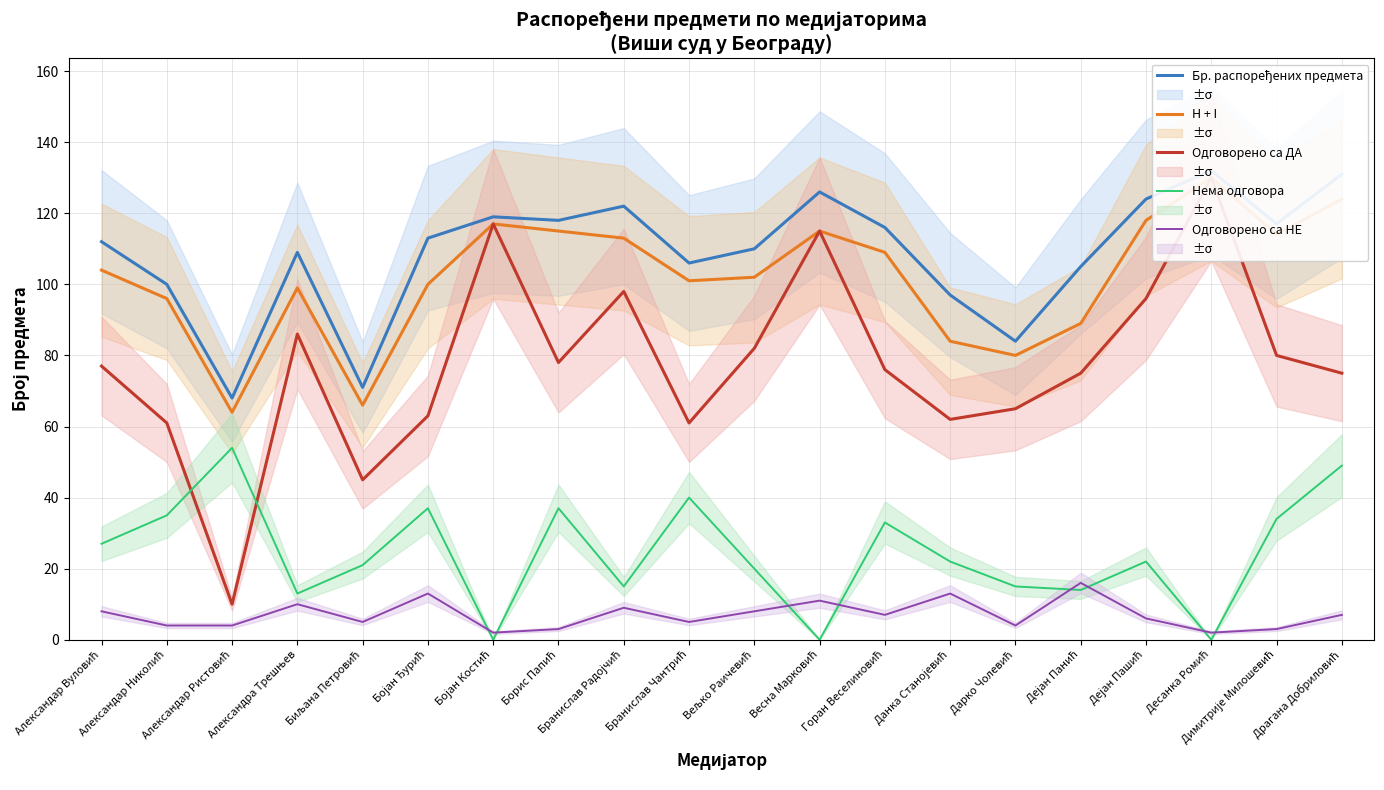

Which series has the widest spread of values?

Одговорено са ДА